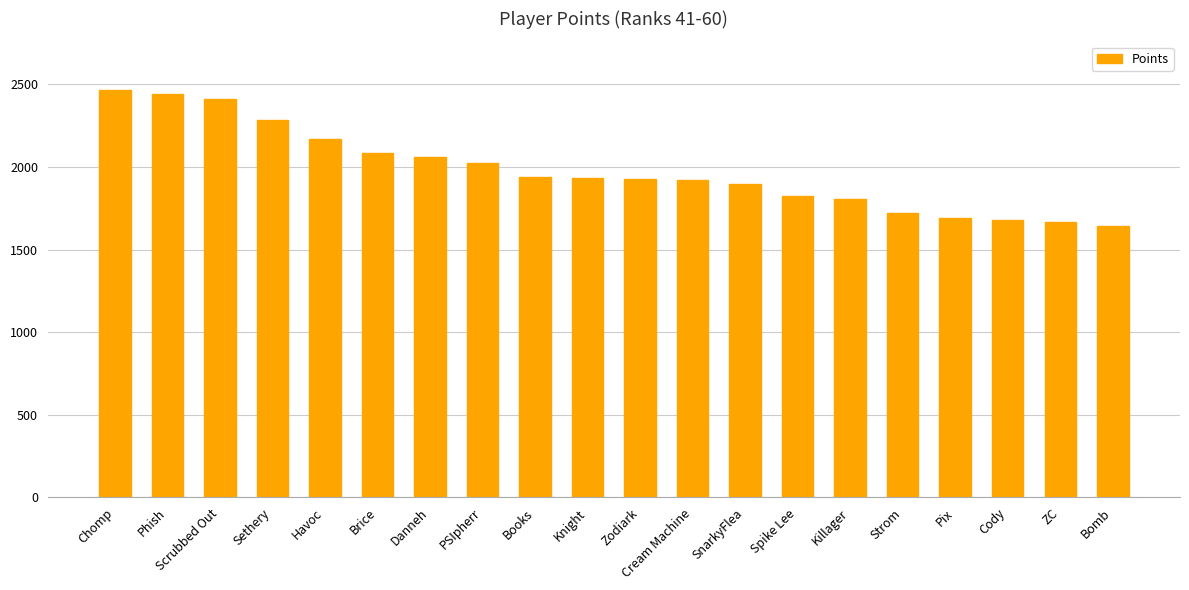

What is the sum of all values?

39583